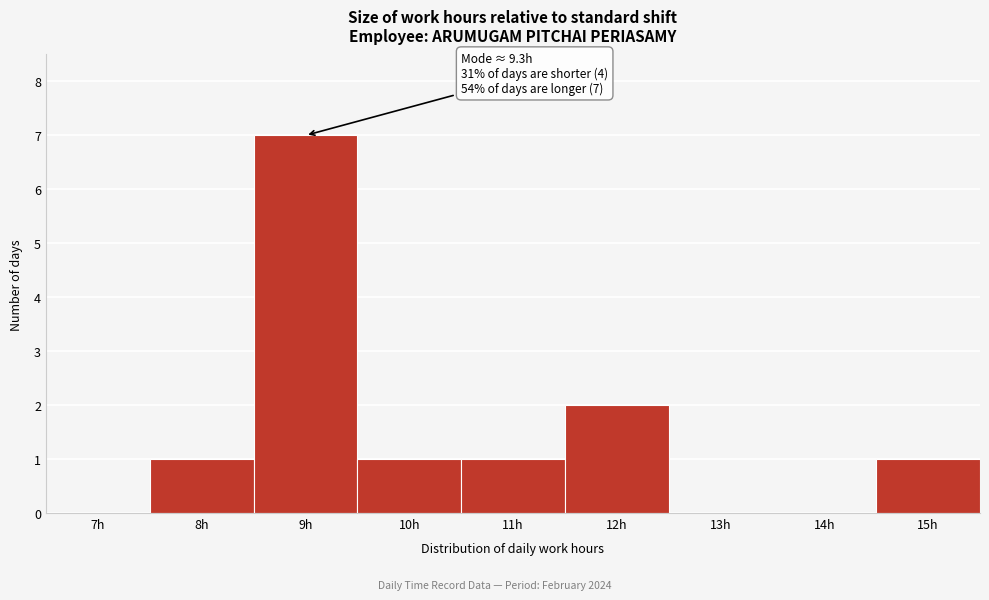

Reading left to right, list all the values displayed in this chart.

7h=0	8h=1	9h=7	10h=1	11h=1	12h=2	13h=0	14h=0	15h=1